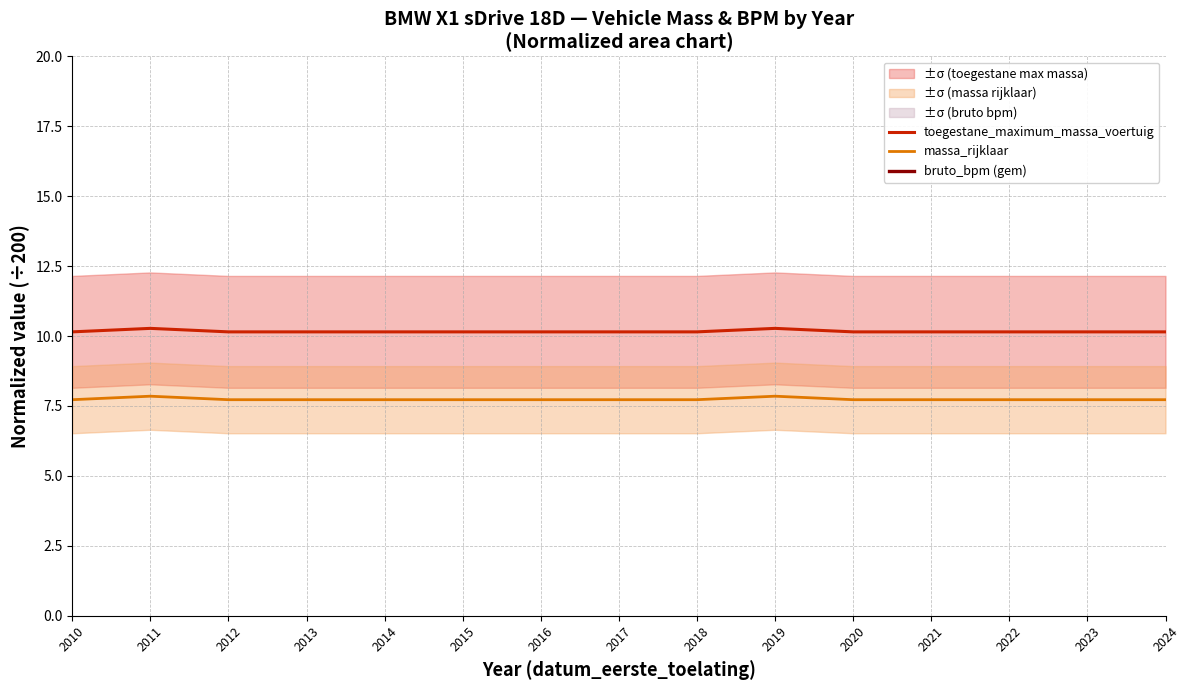

True or false: bruto_bpm (gem) and massa_rijklaar cross at least once.

False